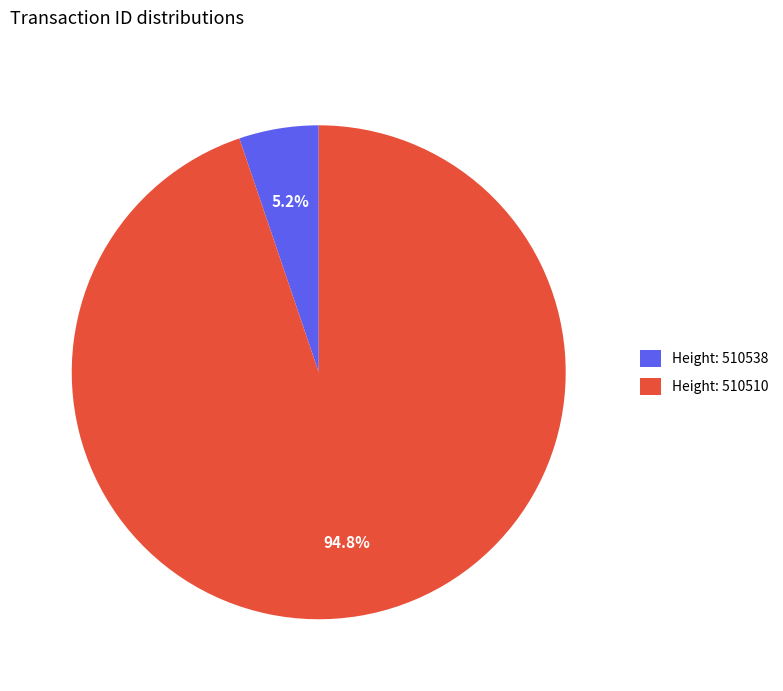

How many segments does this pie chart have?

2